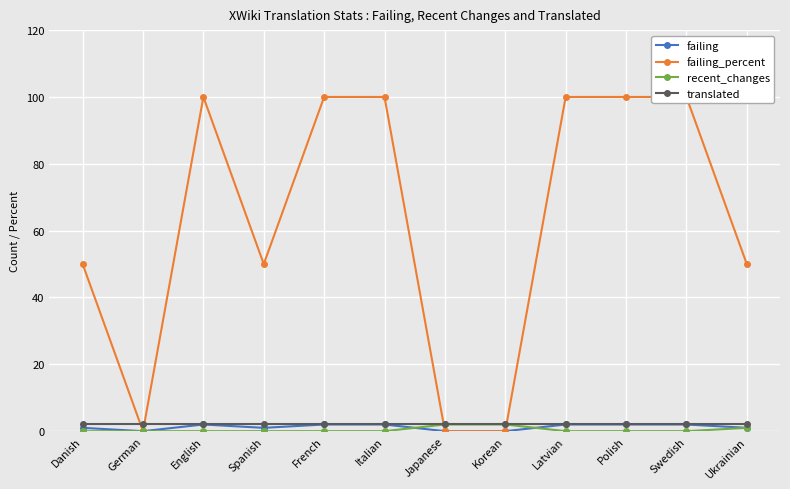

What is the average value of the translated series?

2